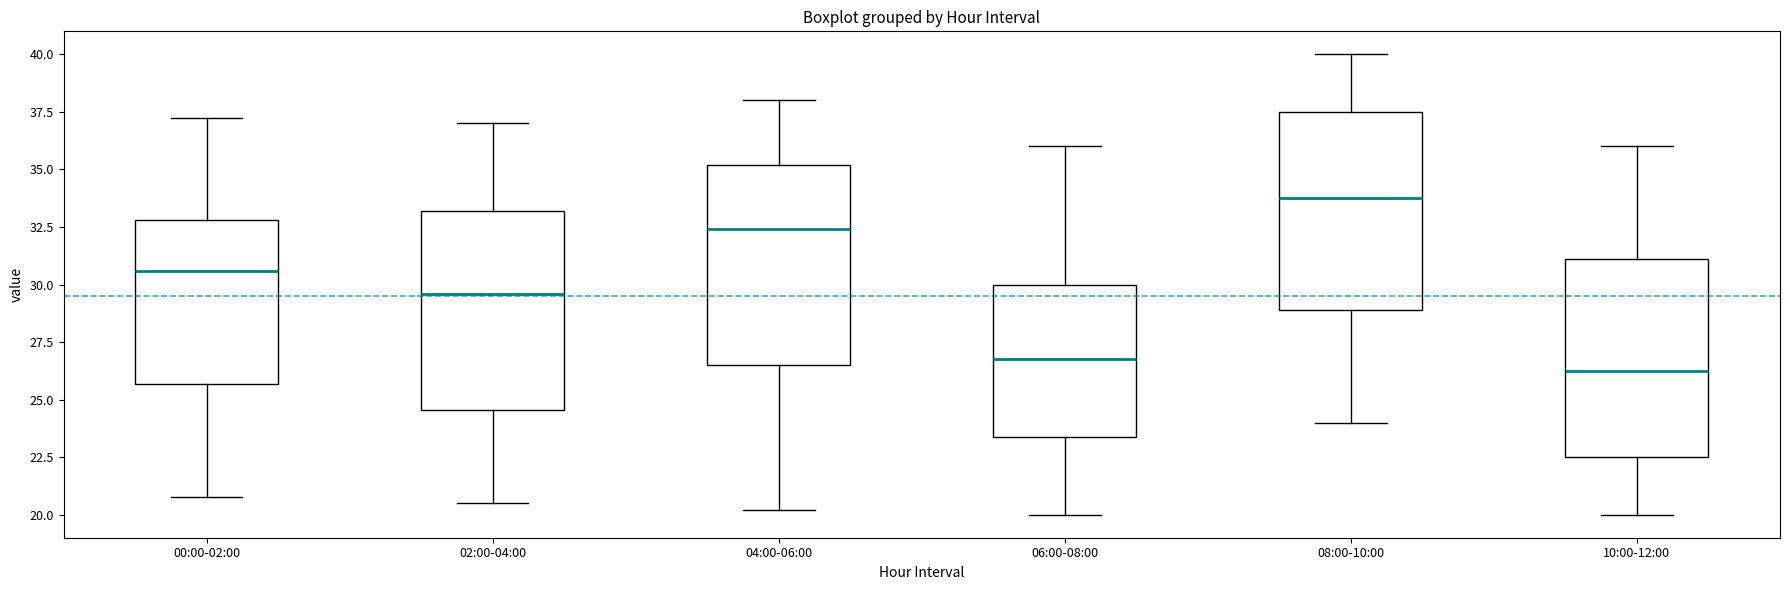

Reading left to right, read every box against the y-axis: the position of its median line, the range the box covers, and the ends of its whiskers. The values are not printed on the chart, so give them approximately, as read against the axis.

00:00-02:00: median 30.5, box 25.5 to 33.0, whiskers 21.0 to 37.0
02:00-04:00: median 29.5, box 24.5 to 33.0, whiskers 20.5 to 37.0
04:00-06:00: median 32.5, box 26.5 to 35.0, whiskers 20.0 to 38.0
06:00-08:00: median 27.0, box 23.5 to 30.0, whiskers 20.0 to 36.0
08:00-10:00: median 34.0, box 29.0 to 37.5, whiskers 24.0 to 40.0
10:00-12:00: median 26.5, box 22.5 to 31.0, whiskers 20.0 to 36.0